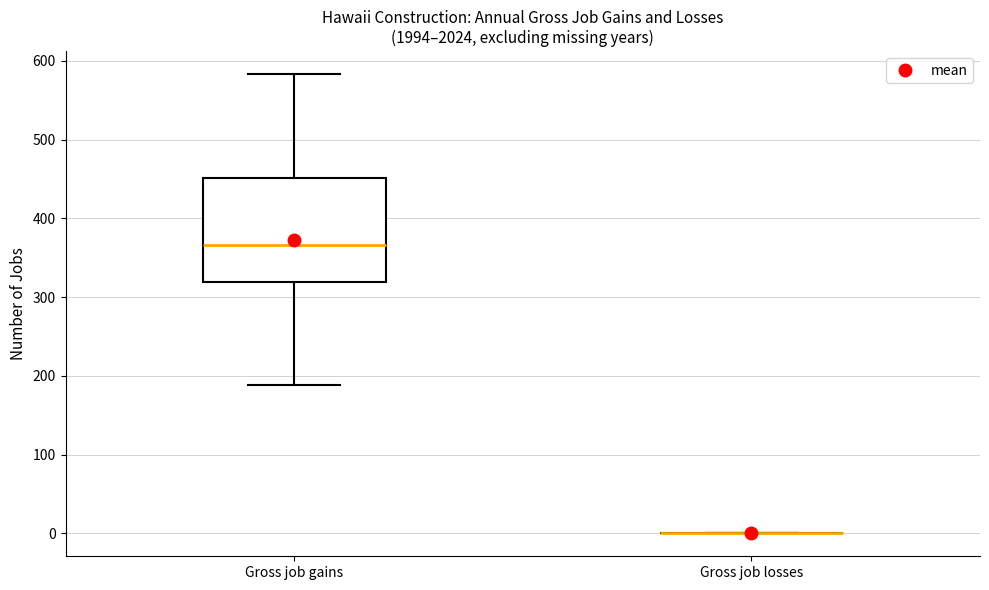

Reading left to right, transcribe this box plot: for each box, give where its median line is, the range the box spans, and where its two whiskers end, as read against the y-axis. The values are not printed on the chart, so give them approximately, as read against the axis.

Gross job gains: median 370, box 320 to 450, whiskers 190 to 580
Gross job losses: box collapsed to a line at 0, whiskers 0 to 0